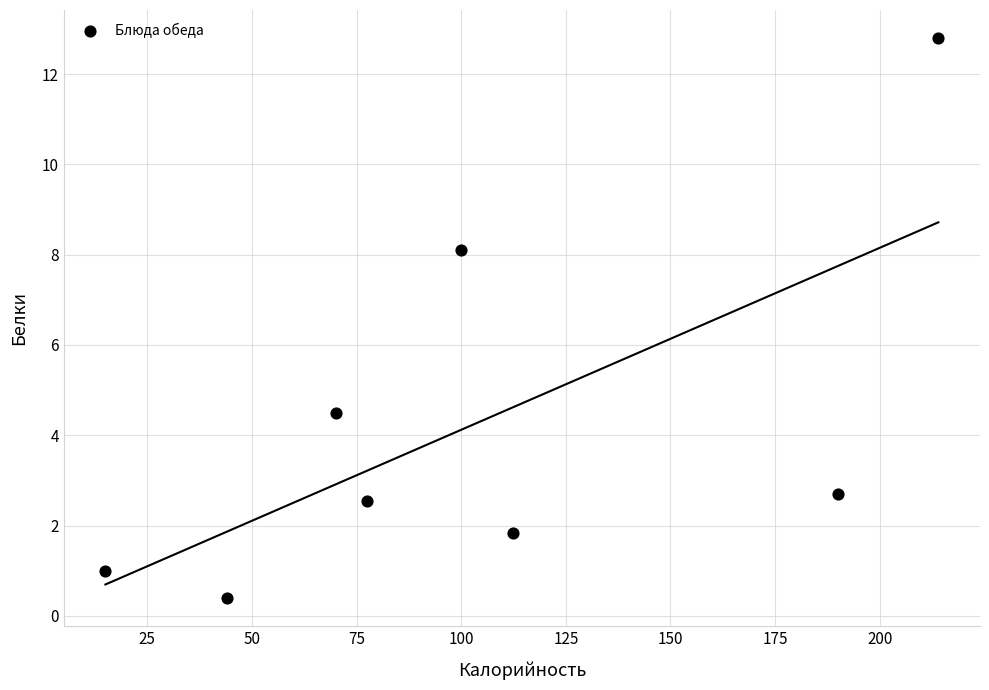

What Y value in the scatter plot is closest to 6?

4.5